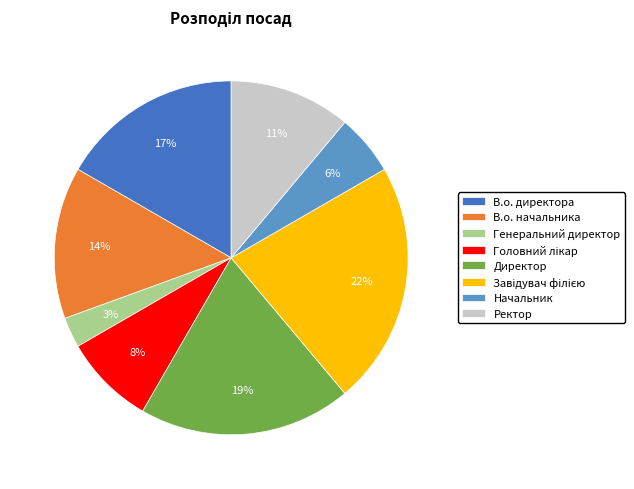

Combined, do В.о. начальника and Начальник account for over 50%?

No